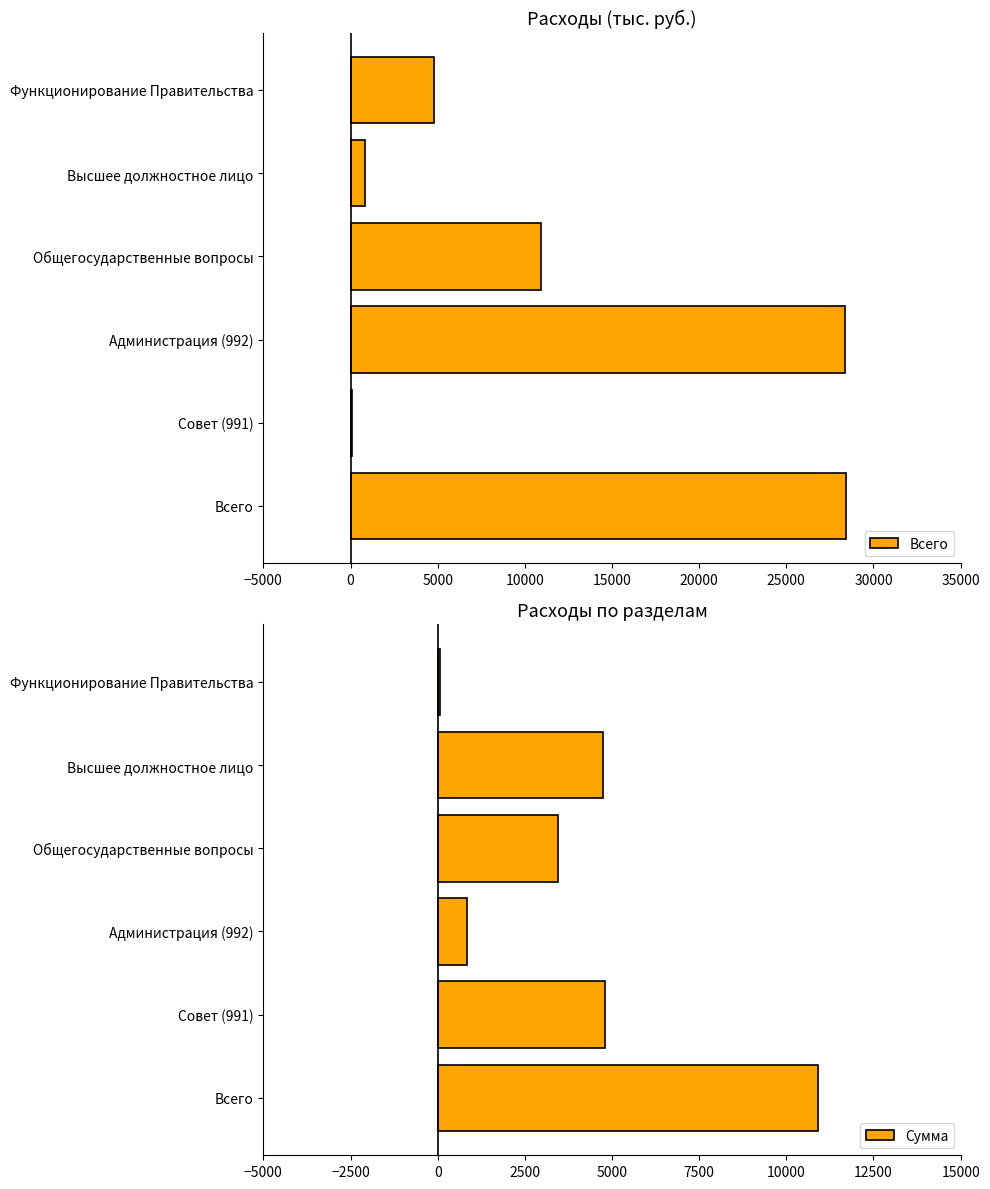

What is the difference between the maximum and second lowest values in the Сумма series?

10047.8